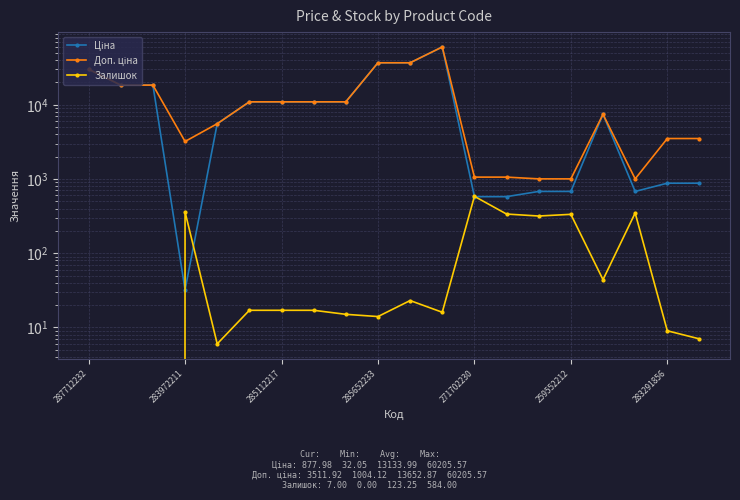

What is the difference between the second highest and second lowest values in the Ціна series?

36263.6